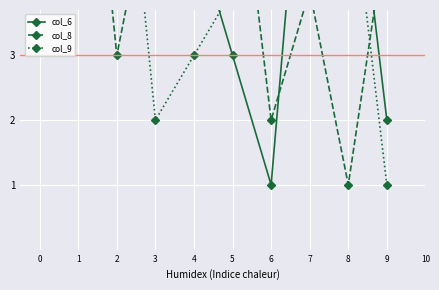

How many categories are shown in the chart?

9